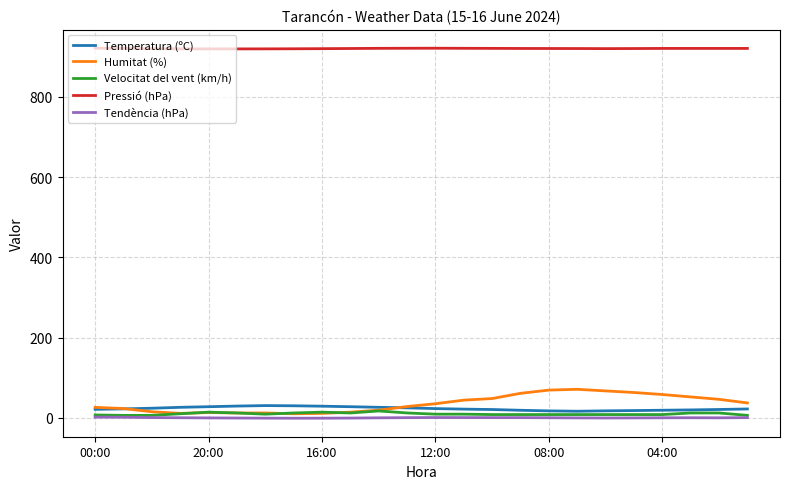

How many lines are shown in the chart?

5